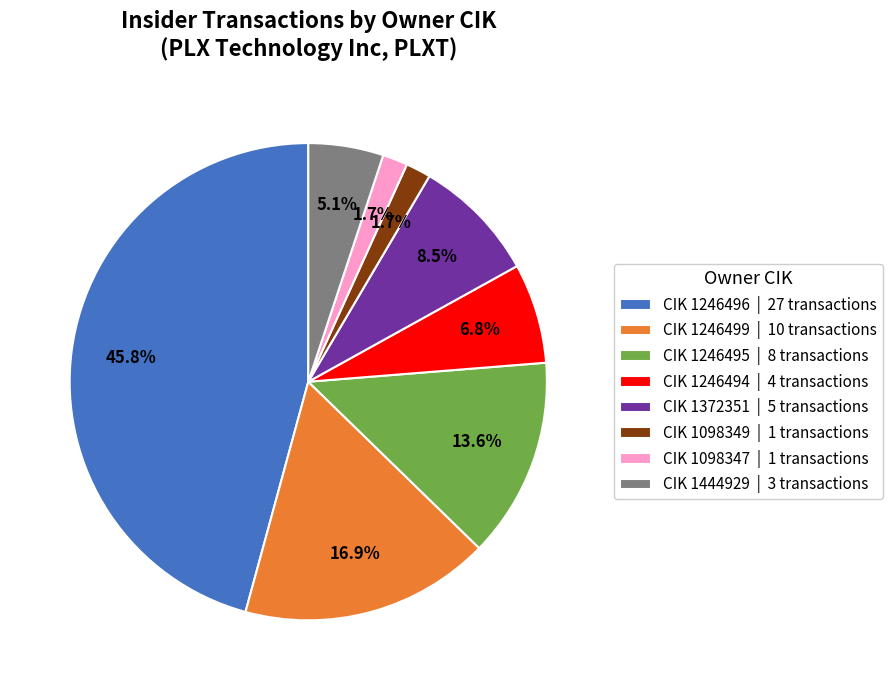

Between CIK 1098347 | 1 transactions and CIK 1246496 | 27 transactions, which is larger?

CIK 1246496 | 27 transactions